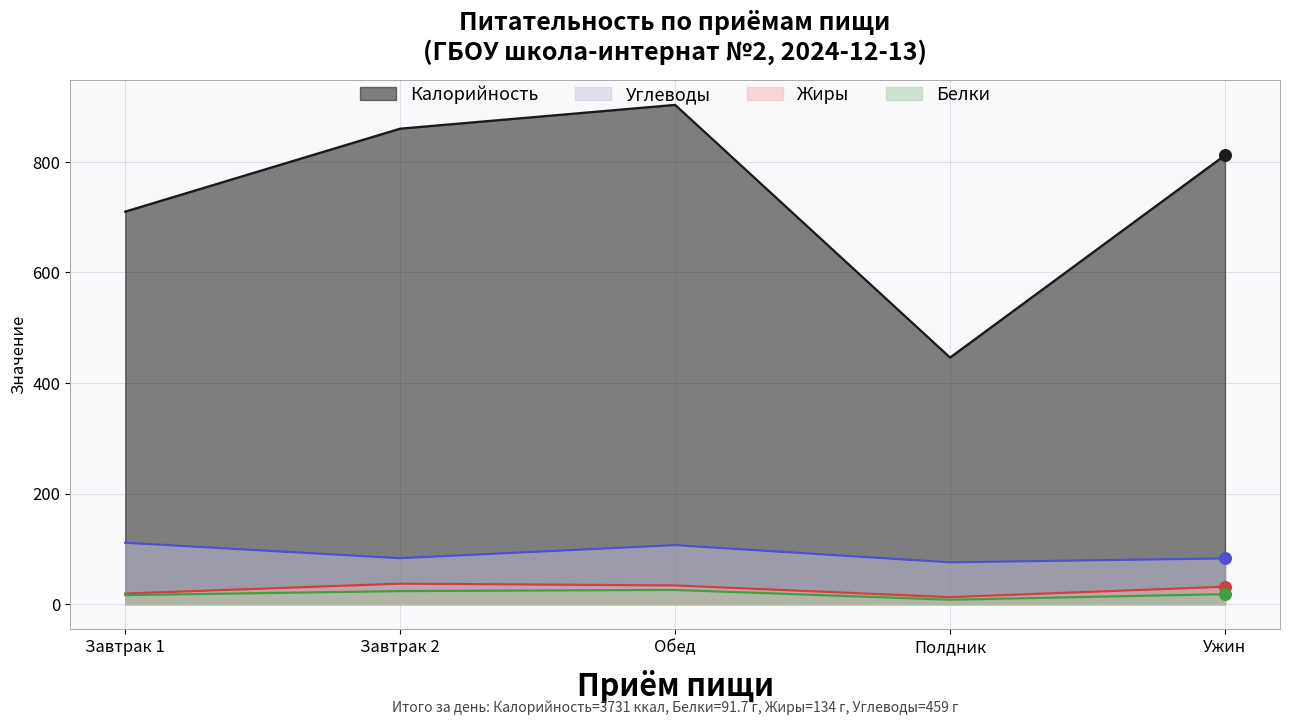

Which series has the largest Y range (max minus min)?

Калорийность